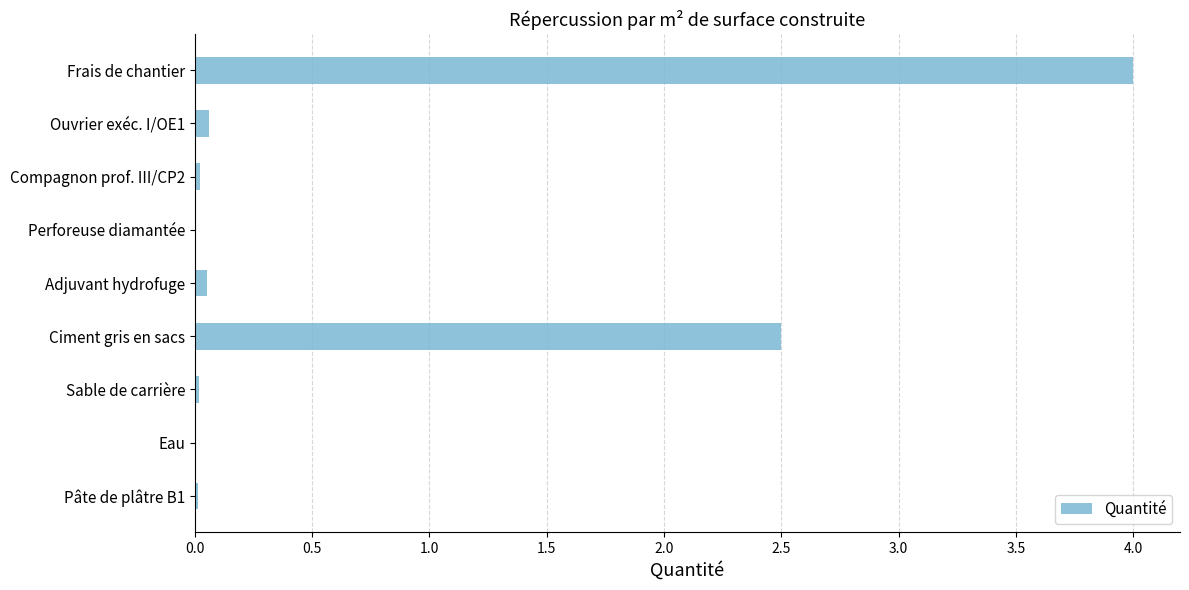

Which has a higher value, Eau or Ciment gris en sacs?

Ciment gris en sacs